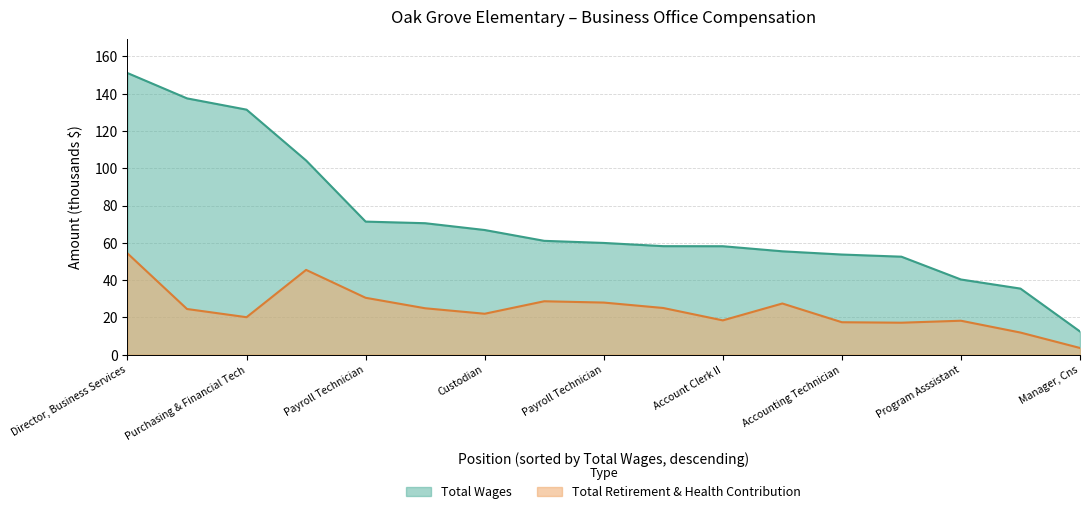

What is the value of the Total Retirement & Health Contribution point at the 12th from the left?

27.4